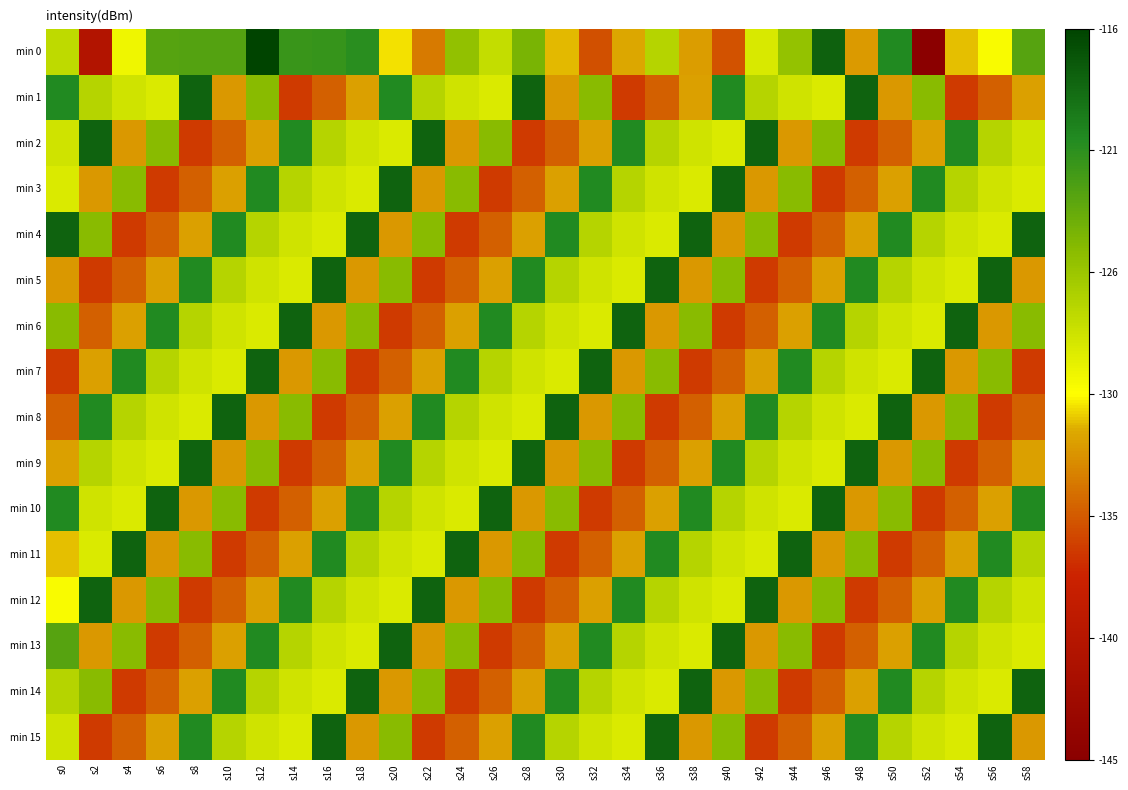

Between s22 and s8, which is larger?

s8